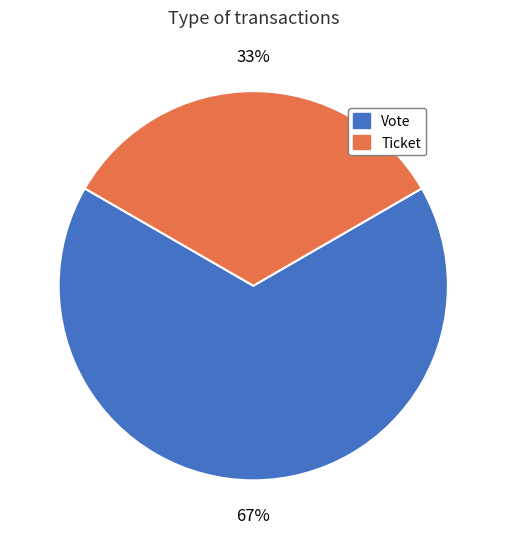

Rank the categories by value from highest to lowest.

Vote, Ticket